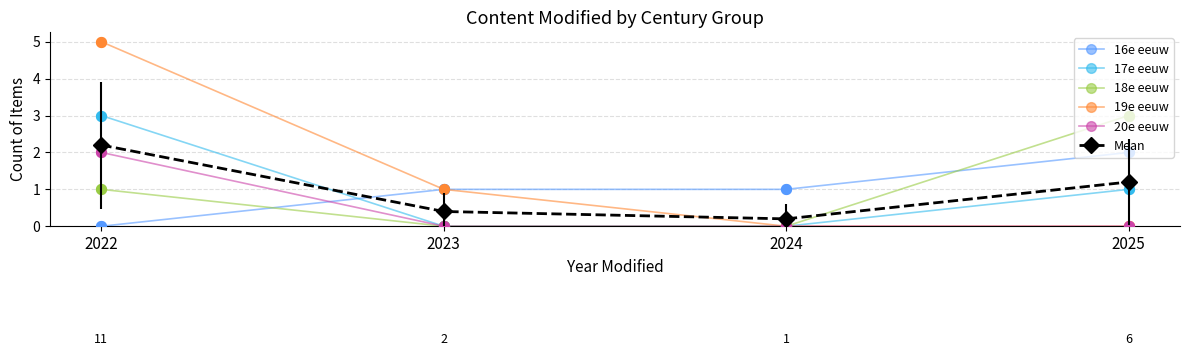

What is the difference between the highest and lowest values at 2024?

1.0